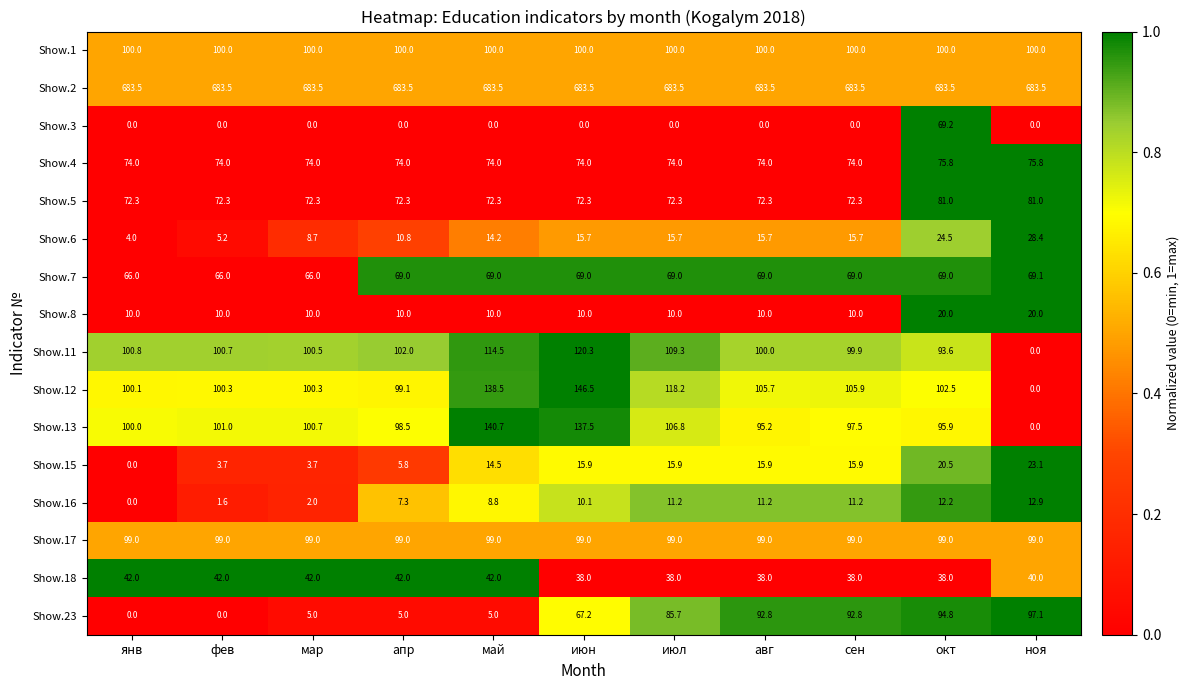

True or false: Show.16 has a value of 11.2 at сен.

True